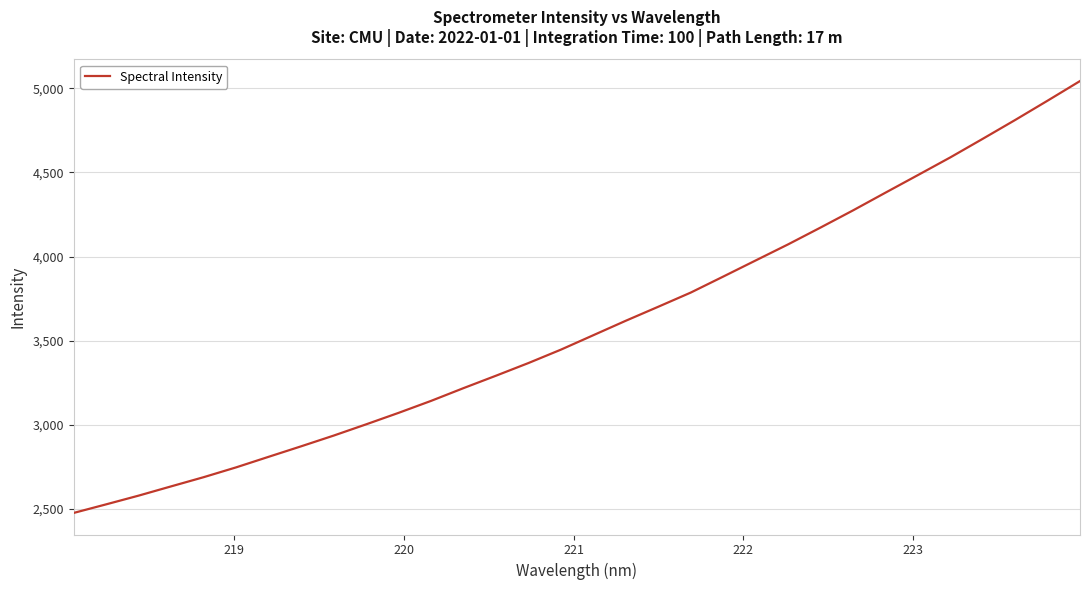

What is the smallest value displayed?

2474.8